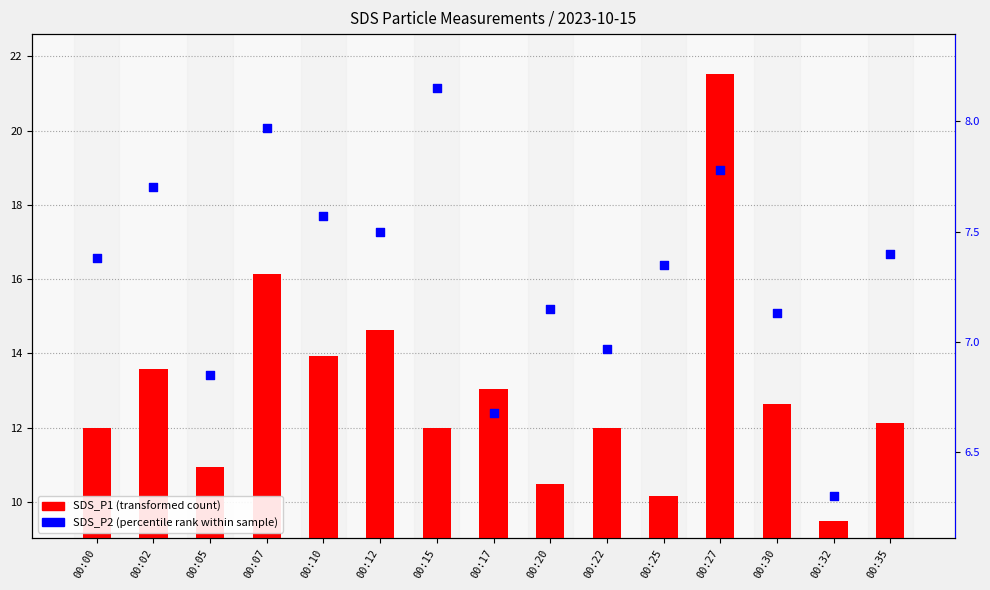

At how many categories does at least one series exceed 12?

8